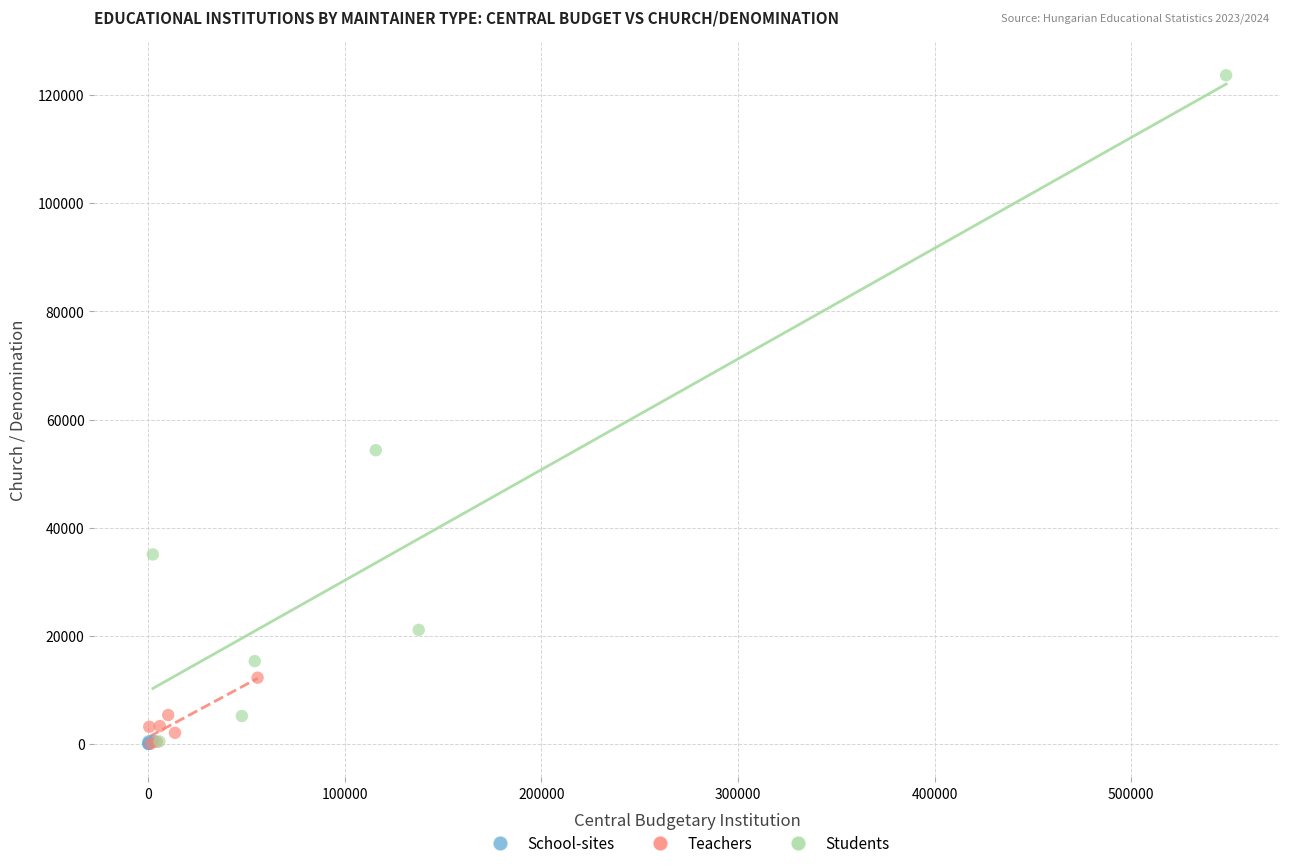

Which series has the largest Y range (max minus min)?

Students